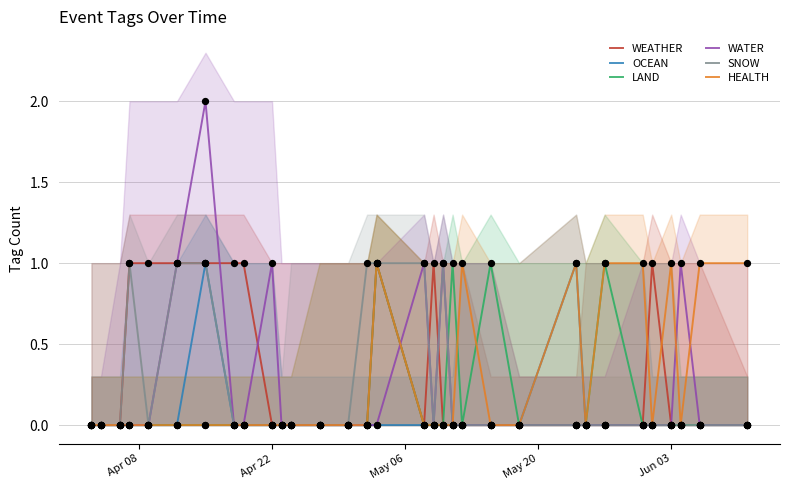

Which series has the widest spread of Y values?

WATER